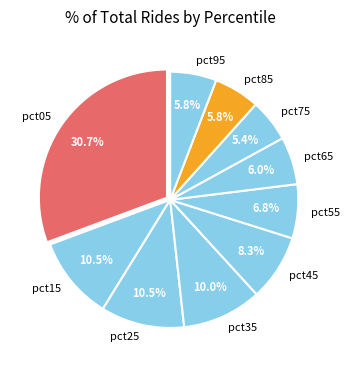

Do pct35 and pct85 together represent more than half of the pie?

No